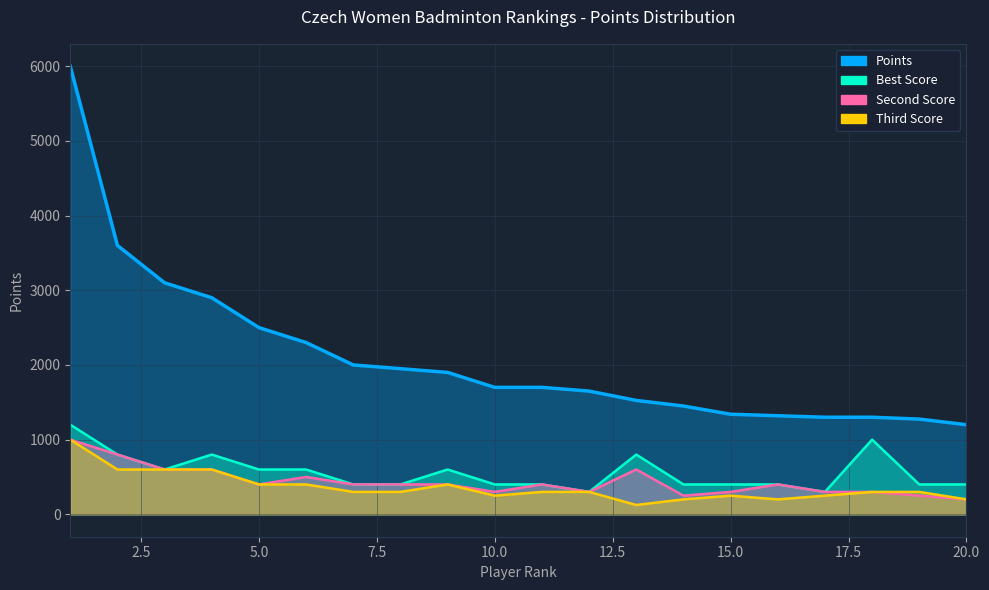

The Third Score series shows 250 at 10. True or false?

True